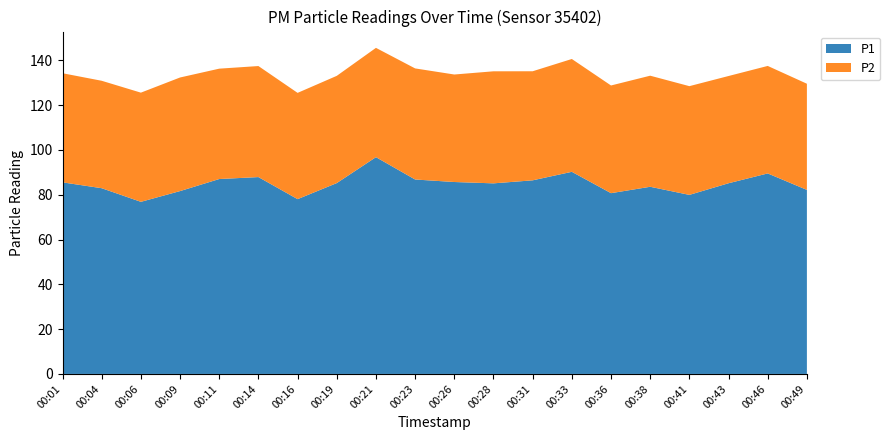

Reading left to right, list all the values displayed in this chart.

P1: 85.5	82.9	76.8	81.7	87.0	87.9	78.0	85.2	96.8	86.8	85.7	85.1	86.5	90.2	80.7	83.6	80.0	85.2	89.5	82.2
P2: 48.7	48.0	48.8	50.7	49.3	49.6	47.5	47.9	48.8	49.6	48.0	50.0	48.7	50.4	48.1	49.6	48.5	47.9	48.0	47.4